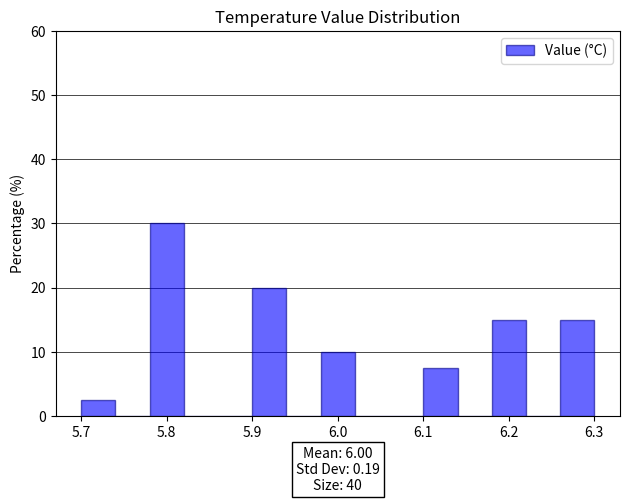

How tall is the bar that spans 6.18 to 6.22 on the x-axis? The values are not printed on the chart, so give them approximately, as read against the axis.

15